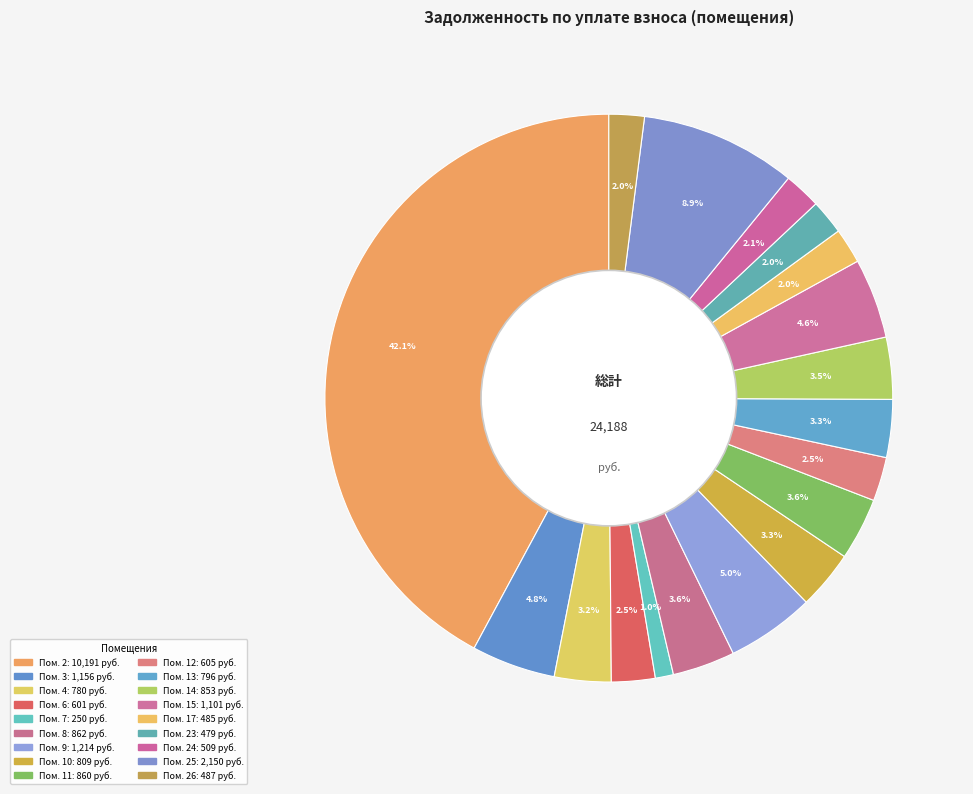

How many segments does this pie chart have?

18